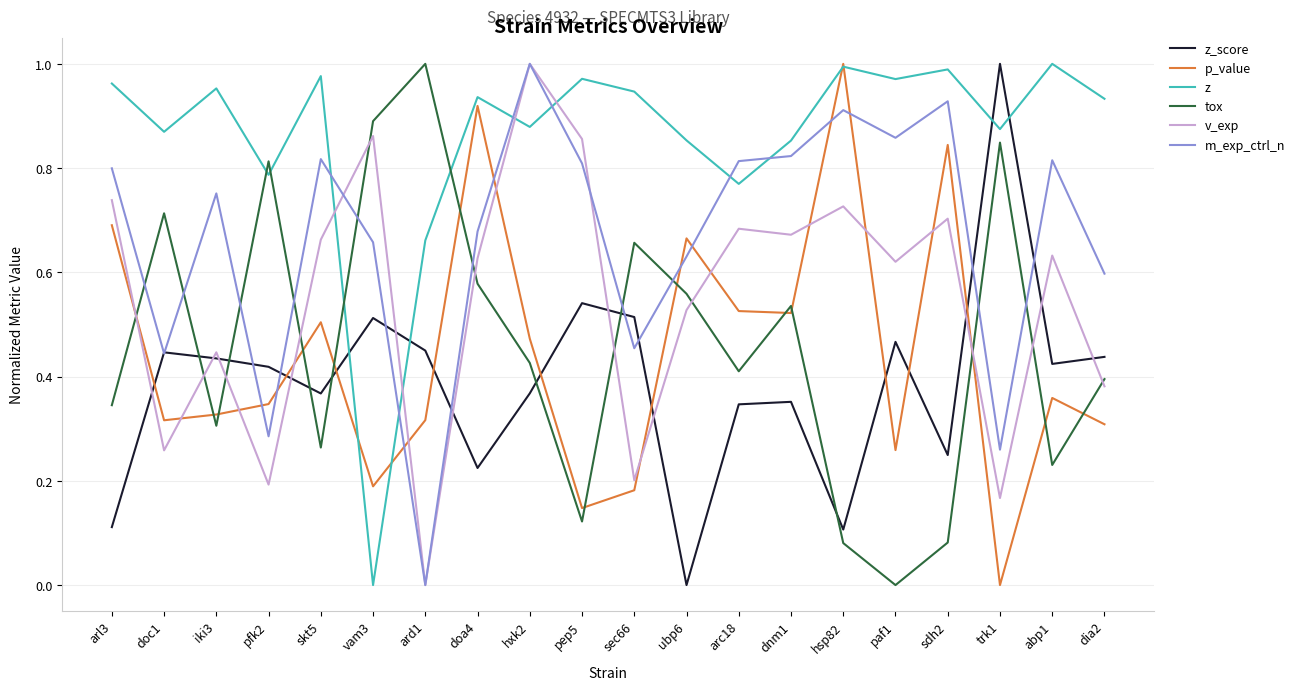

Count the z_score values in the range 0 to 1.

20